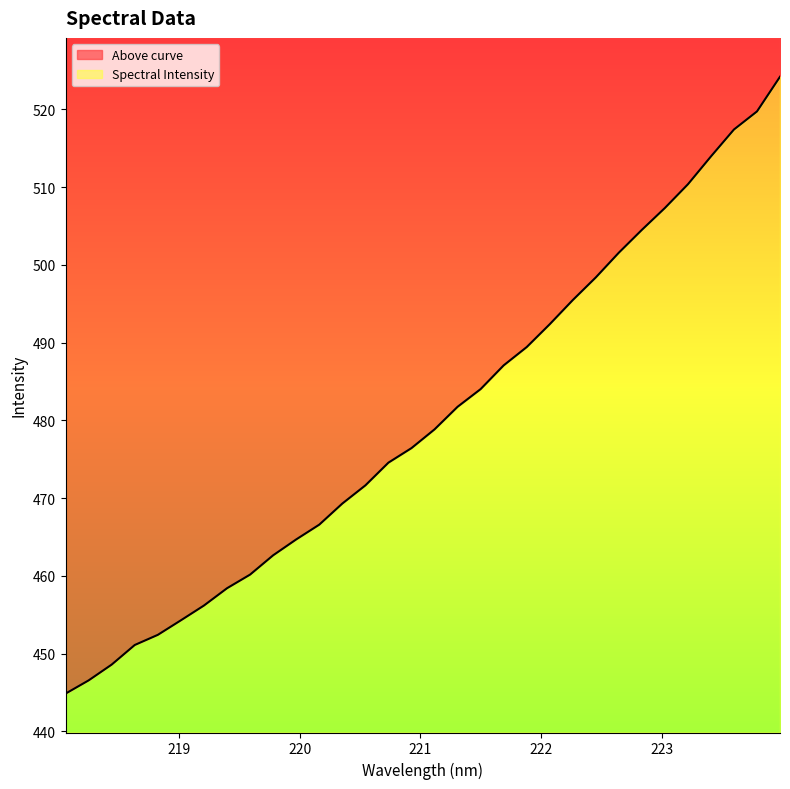

What is the sum of the values at 219.3979 and 223.9802?

982.6